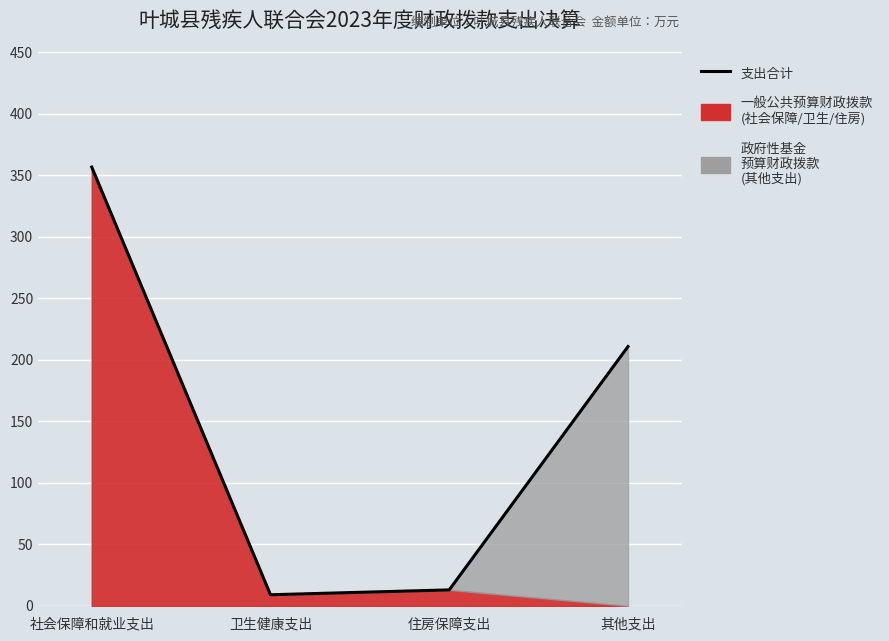

What is the label of the 3rd point from the right?

卫生健康支出